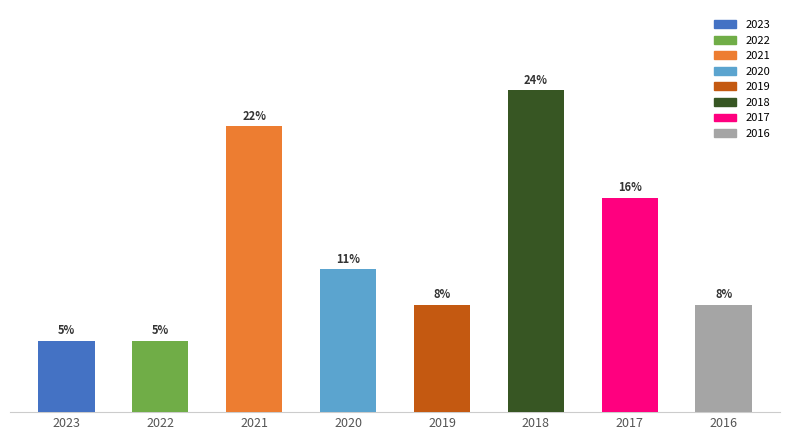

Which label corresponds to the largest value in the chart?

2018